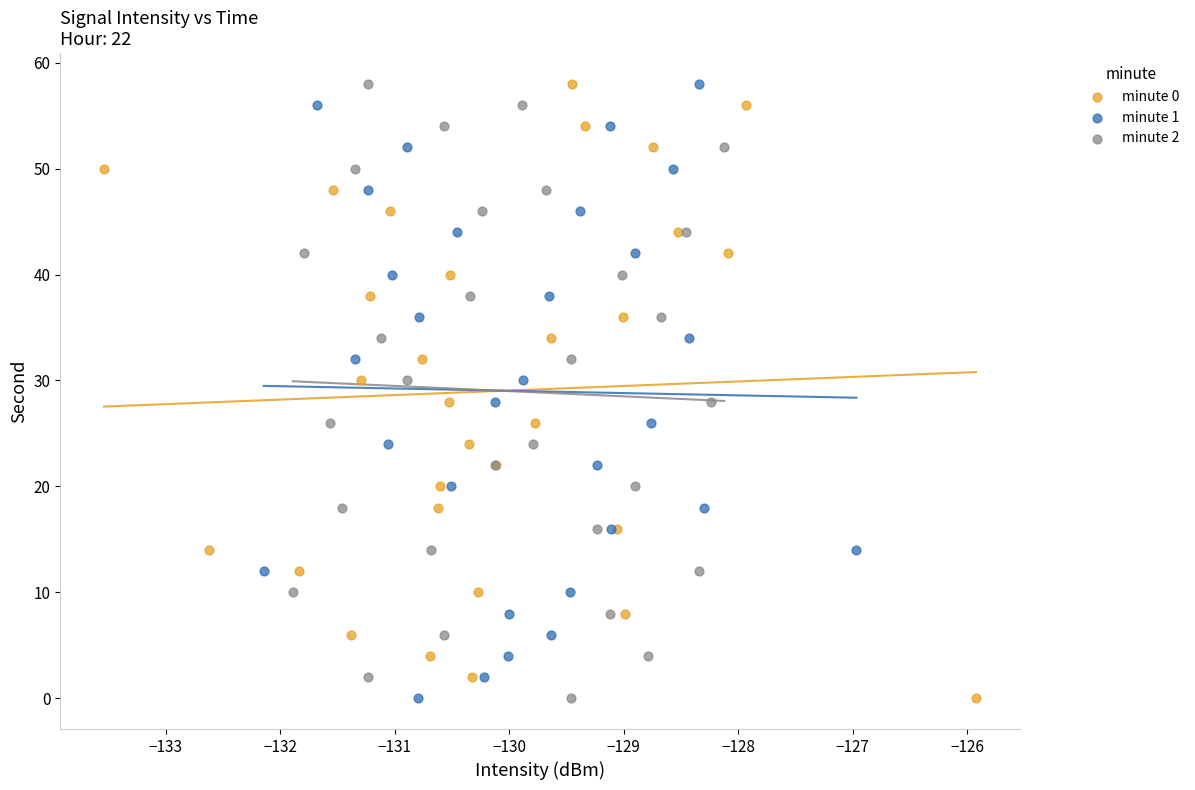

What are all the series names shown in the legend?

minute 0, minute 1, minute 2